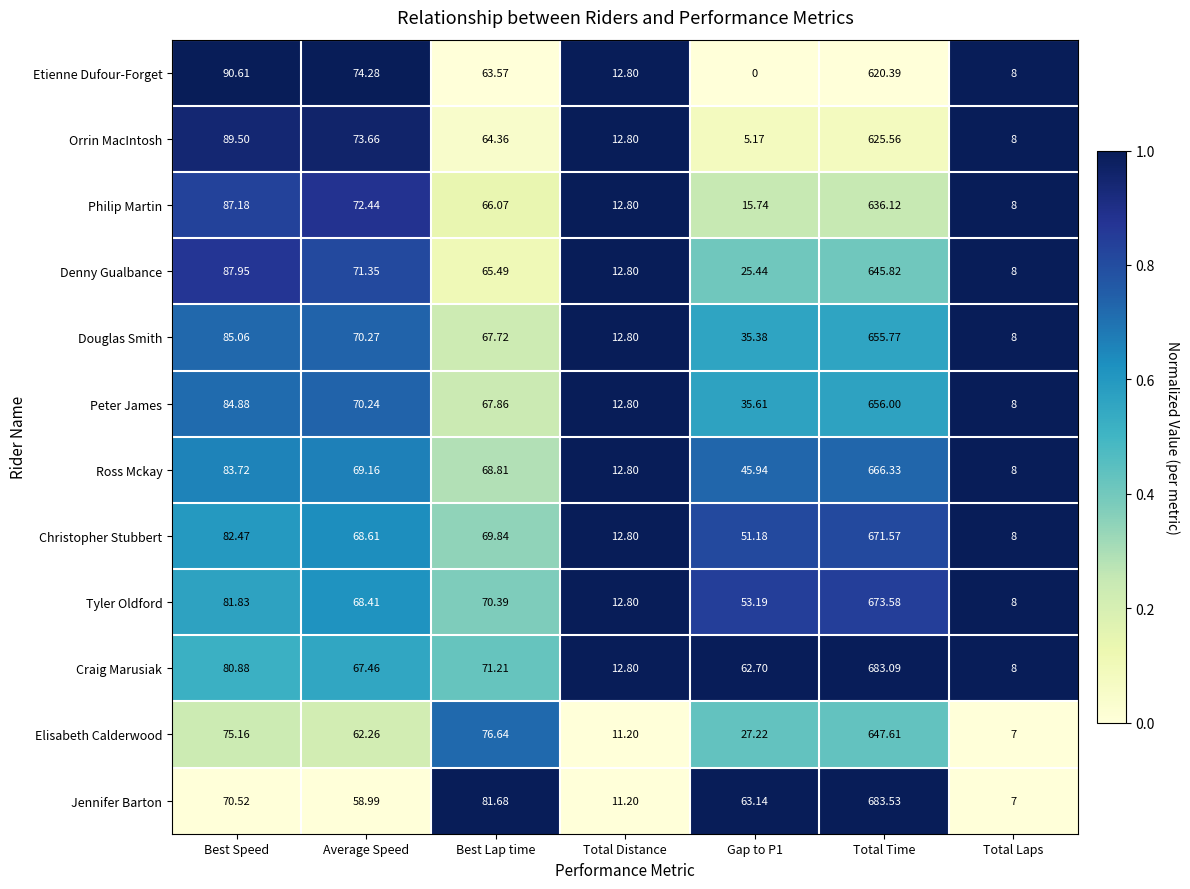

List the series in order of their peak value, highest first.

Jennifer Barton, Craig Marusiak, Tyler Oldford, Christopher Stubbert, Ross Mckay, Peter James, Douglas Smith, Elisabeth Calderwood, Denny Gualbance, Philip Martin, Orrin MacIntosh, Etienne Dufour-Forget